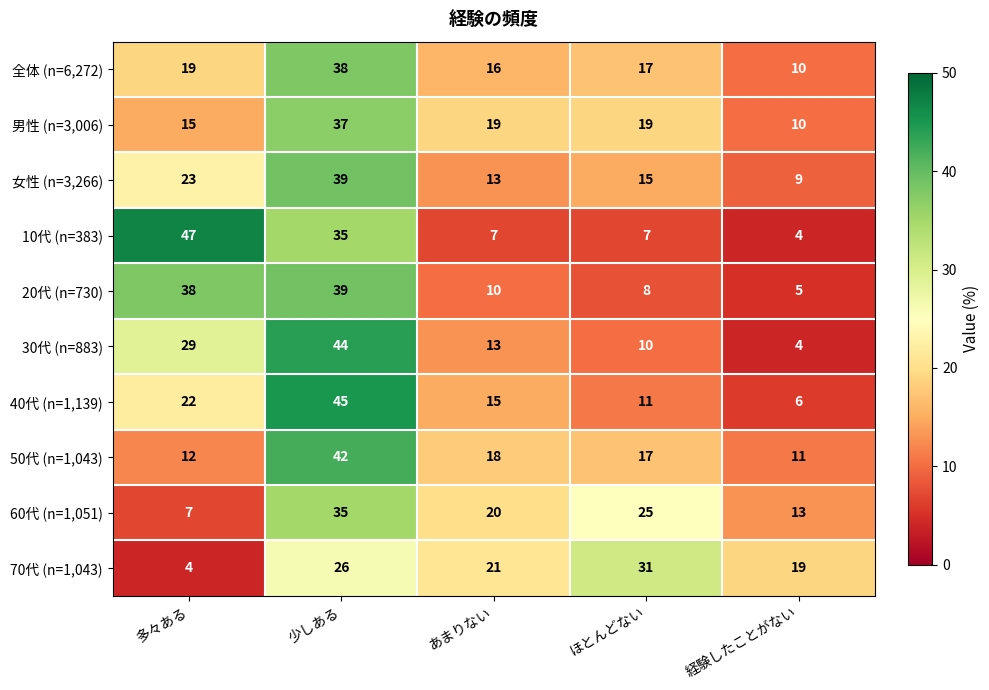

At how many categories does at least one series exceed 12?

5